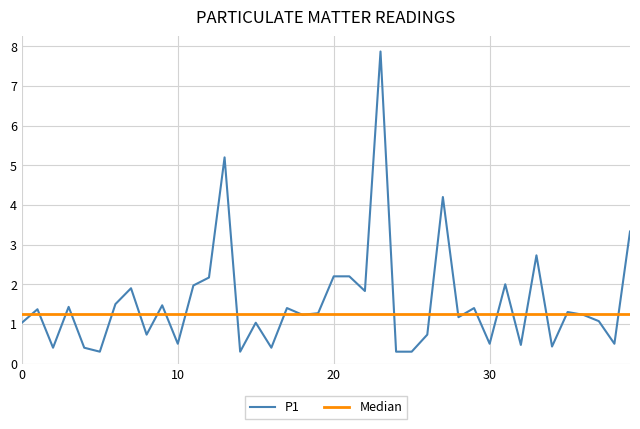

Reading left to right, list all the values displayed in this chart.

1.0	1.4	0.4	1.4	0.4	0.3	1.5	1.9	0.7	1.5	0.5	2.0	2.2	5.2	0.3	1.0	0.4	1.4	1.2	1.3	2.2	2.2	1.8	7.9	0.3	0.3	0.7	4.2	1.2	1.4	0.5	2.0	0.5	2.7	0.4	1.3	1.2	1.1	0.5	3.3